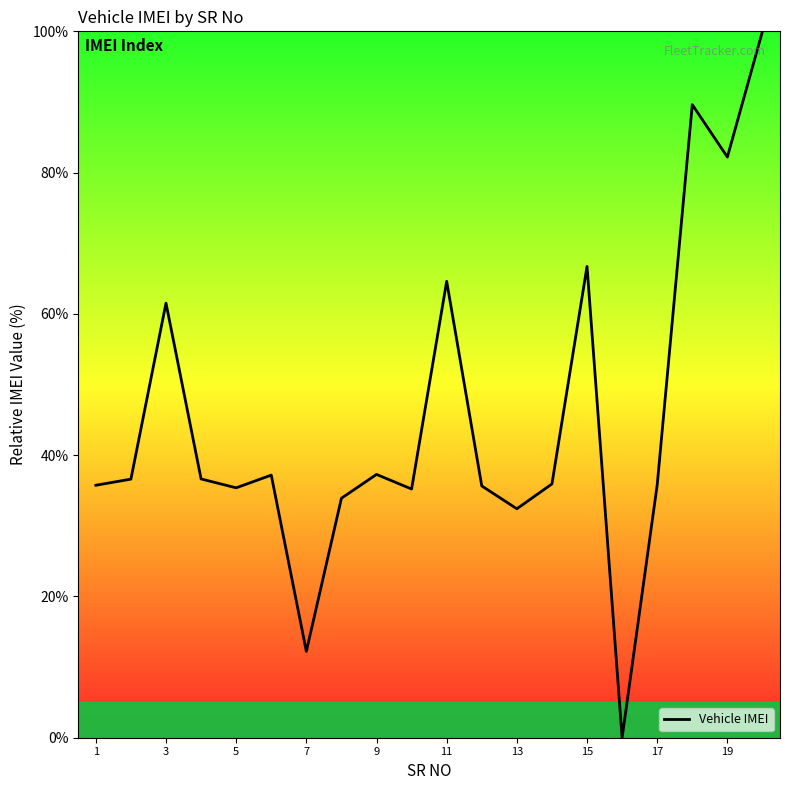

How many interior local peaks (higher than both neighbors) does the data have?

6